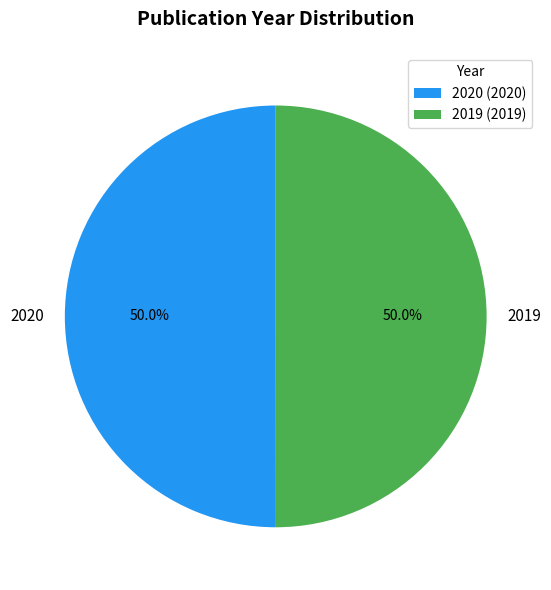

Combined, what portion of the pie is 2019 and 2020?

100.0%